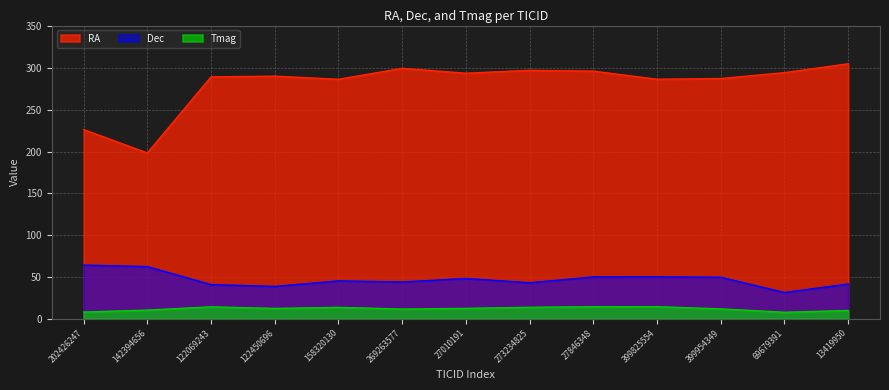

Which category has the highest value in the RA series?

13419950